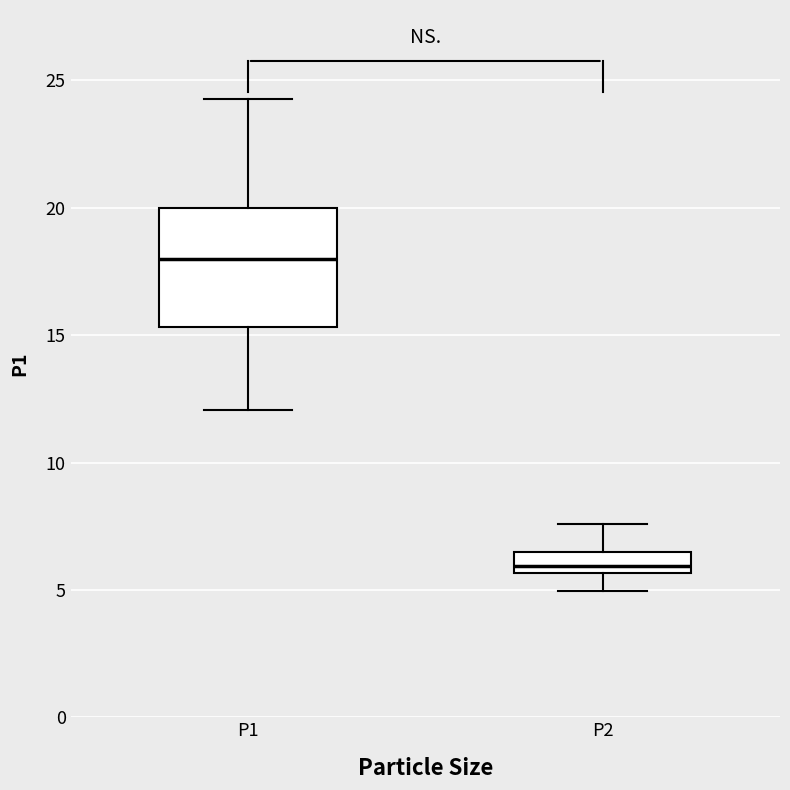

Reading left to right, transcribe this box plot: for each box, give where its median line is, the range the box spans, and where its two whiskers end, as read against the y-axis. The values are not printed on the chart, so give them approximately, as read against the axis.

P1: median 18.0, box 15.5 to 20.0, whiskers 12.0 to 24.5
P2: median 6.0, box 5.5 to 6.5, whiskers 5.0 to 7.5